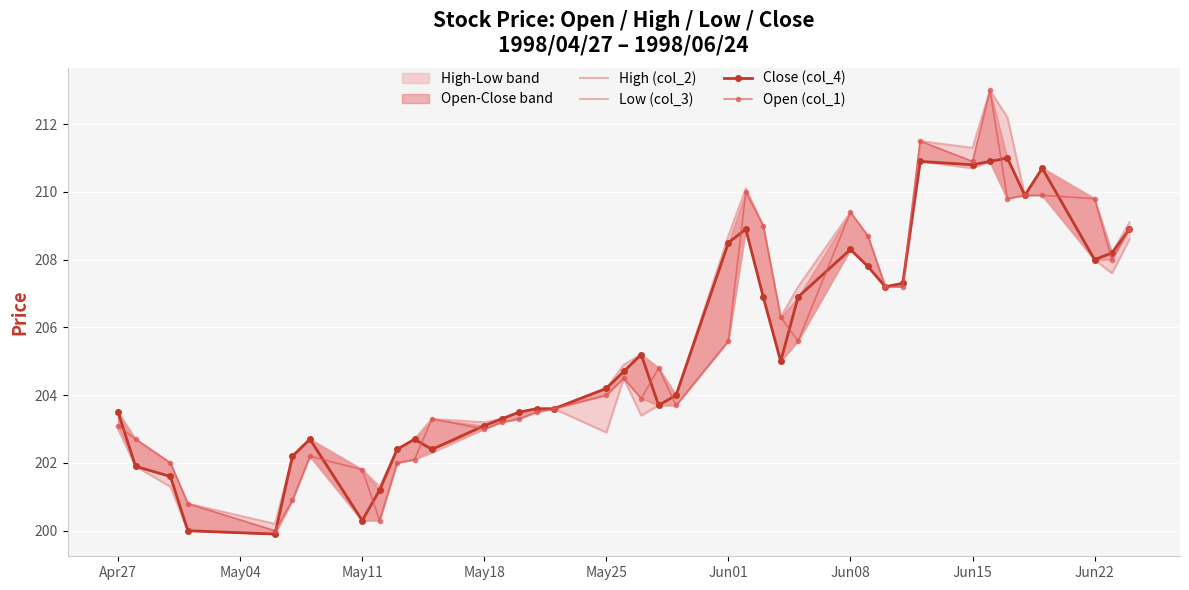

At May11, list the series in order from largest to smallest.

High (col_2), Open (col_1), Close (col_4), Low (col_3)